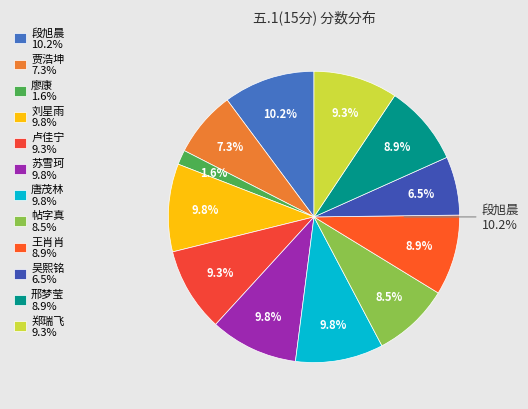

To the nearest percent, what is the difference between the 帖字真 and 贾浩坤 slice percentages?

1%